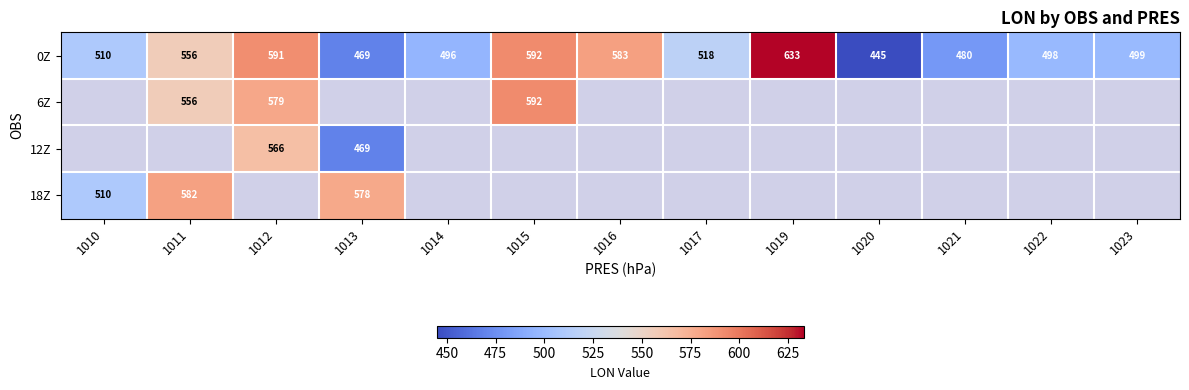

Rank the categories by 0Z value from lowest to highest.

1020, 1013, 1021, 1014, 1022, 1023, 1010, 1017, 1011, 1016, 1012, 1015, 1019